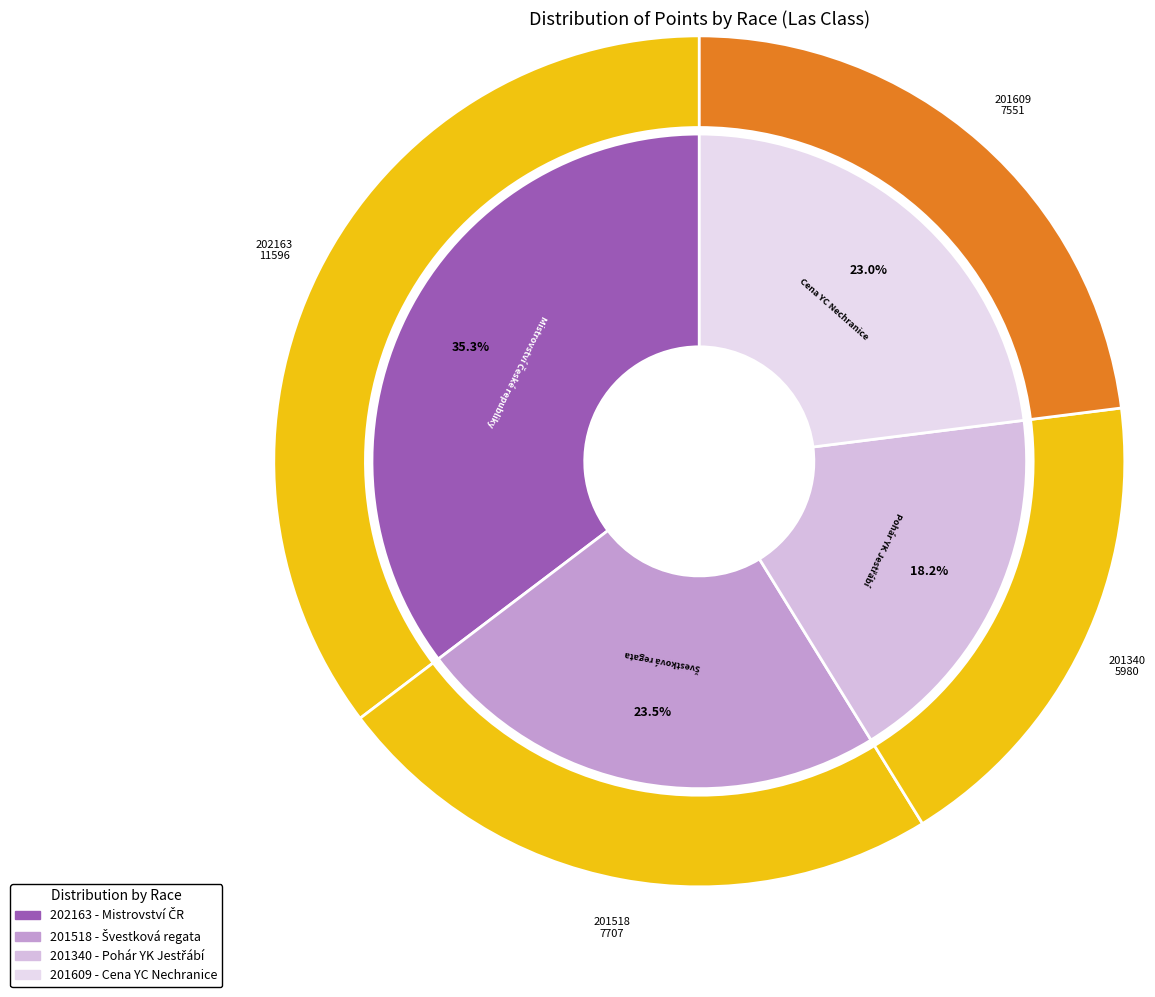

Is 202163 the majority of the pie?

No